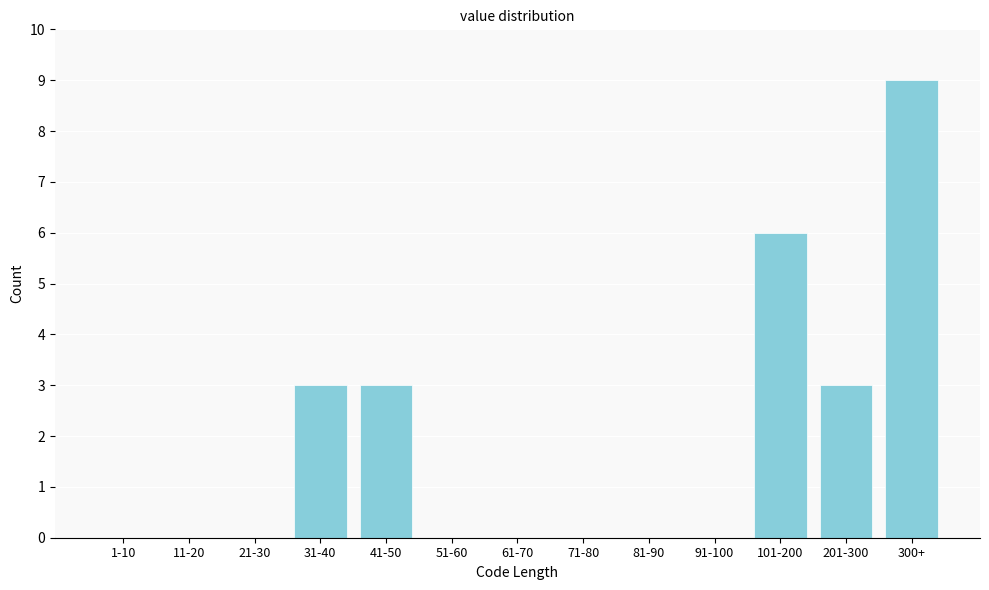

Reading left to right, list all the values displayed in this chart.

1-10=0	11-20=0	21-30=0	31-40=3	41-50=3	51-60=0	61-70=0	71-80=0	81-90=0	91-100=0	101-200=6	201-300=3	300+=9